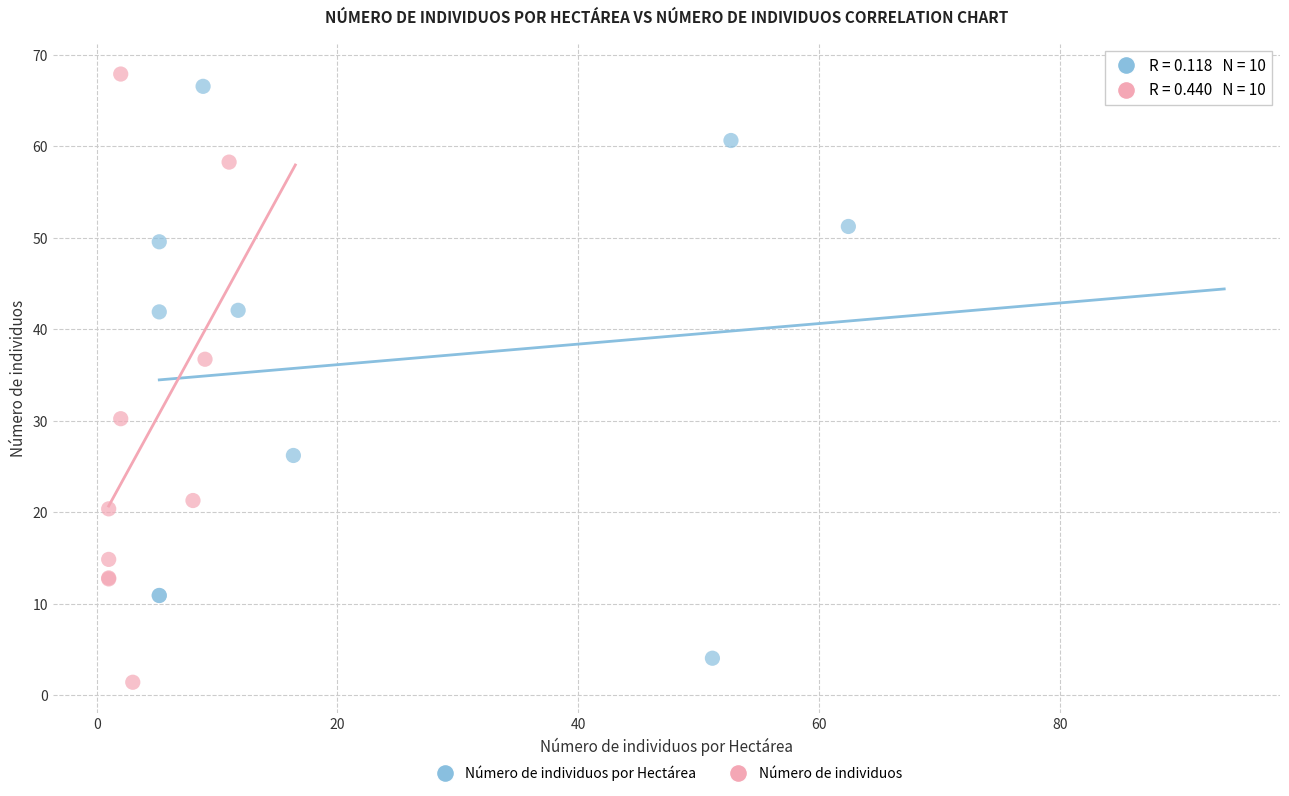

Which series reaches the maximum Y coordinate?

Número de individuos